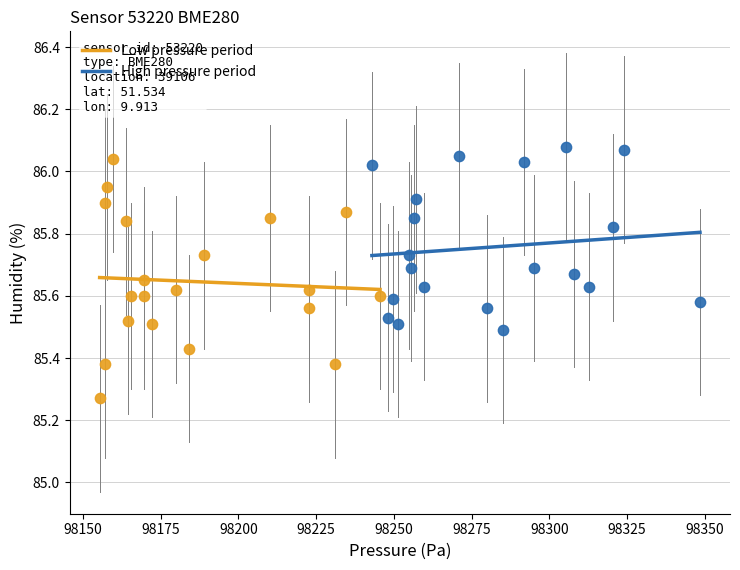

Which series reaches the maximum Y coordinate?

High pressure period